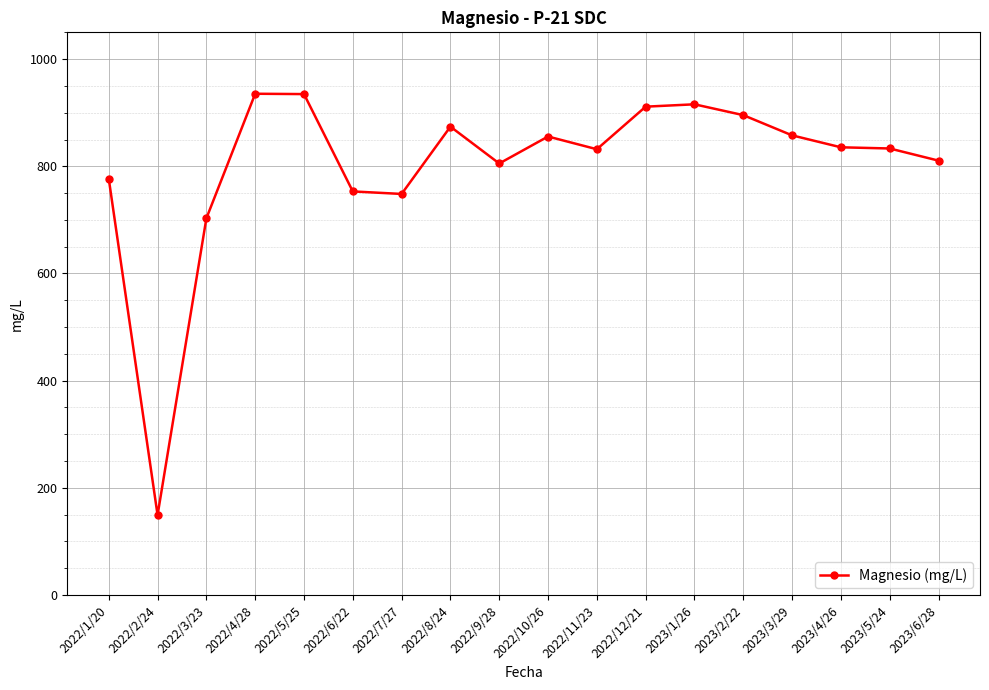

True or false: there are more than 0 points higher than both neighbors.

True